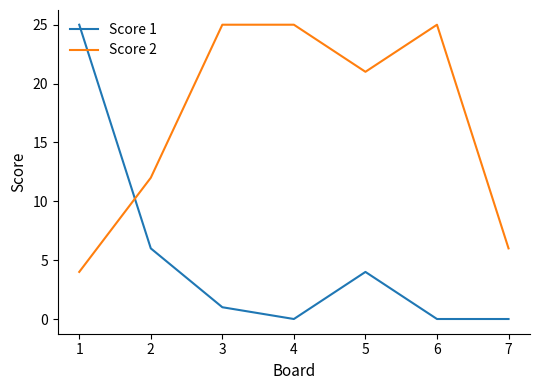

Between 6 and 7, which series saw the biggest shift?

Score 2